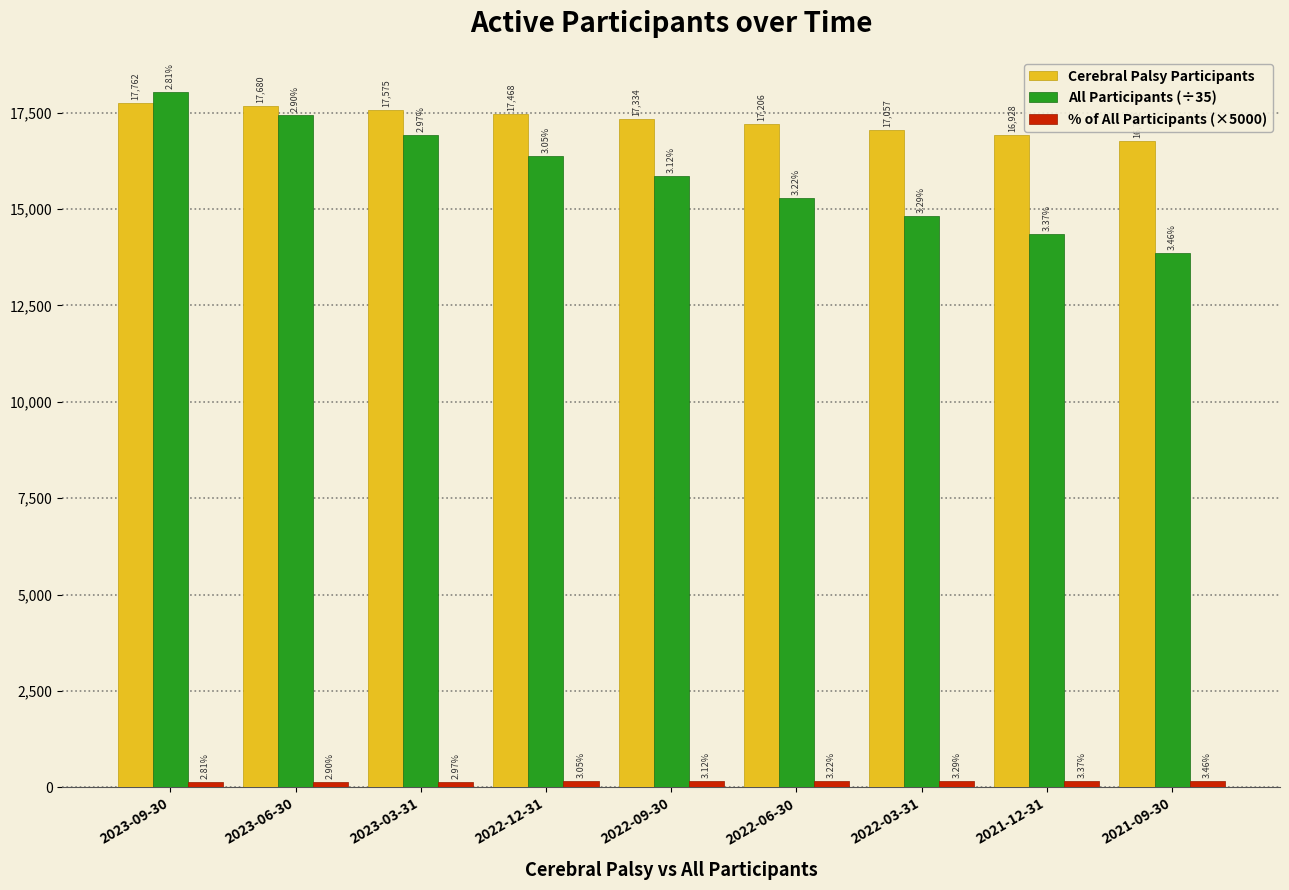

Are the bars horizontal?

No